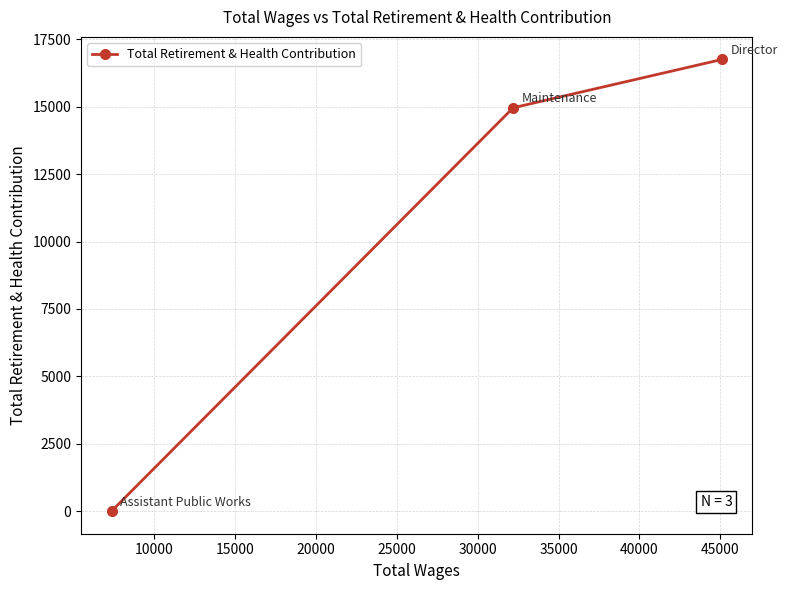

What is the maximum value shown in the chart?

16756